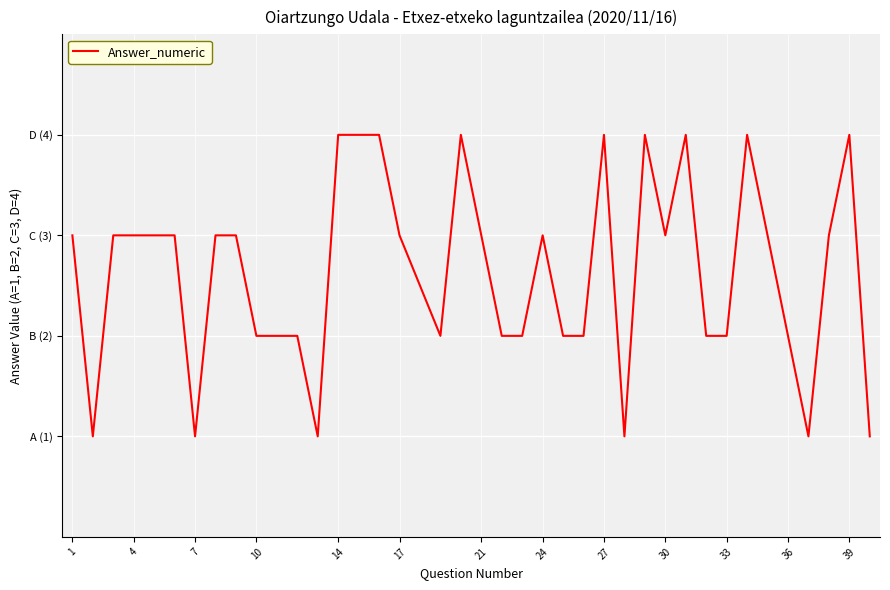

Does the chart display data point markers on the line(s)?

No